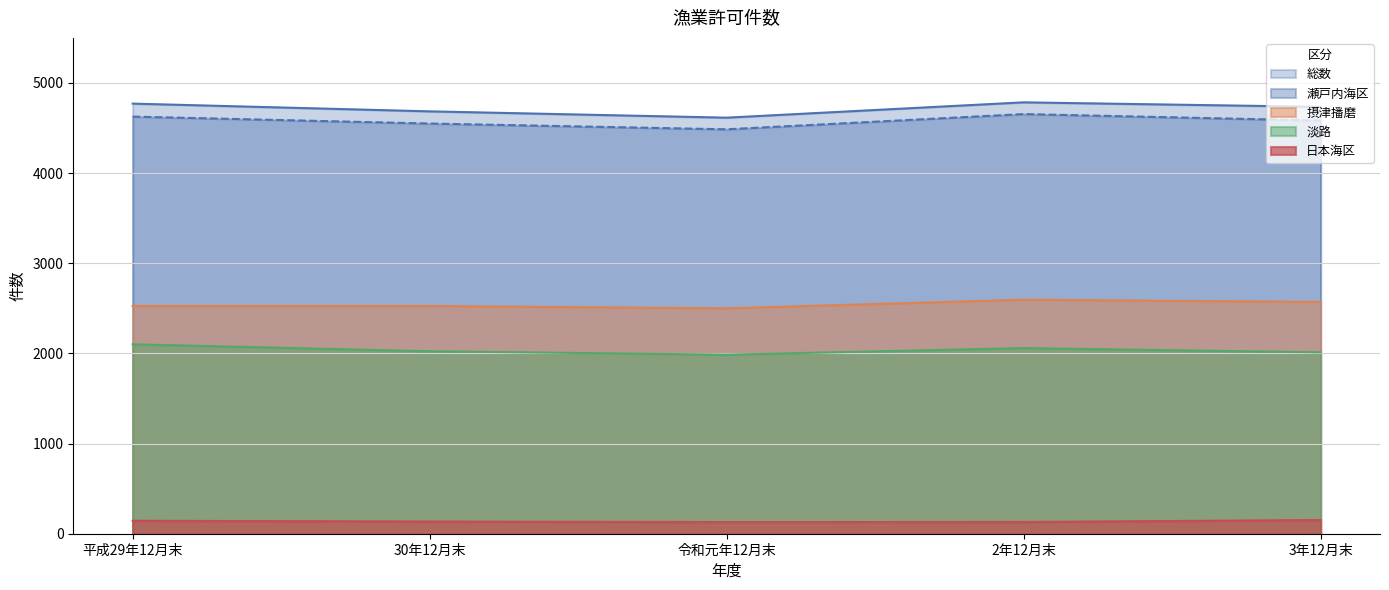

True or false: 瀬戸内海区 has more than 0 interior local peaks.

True